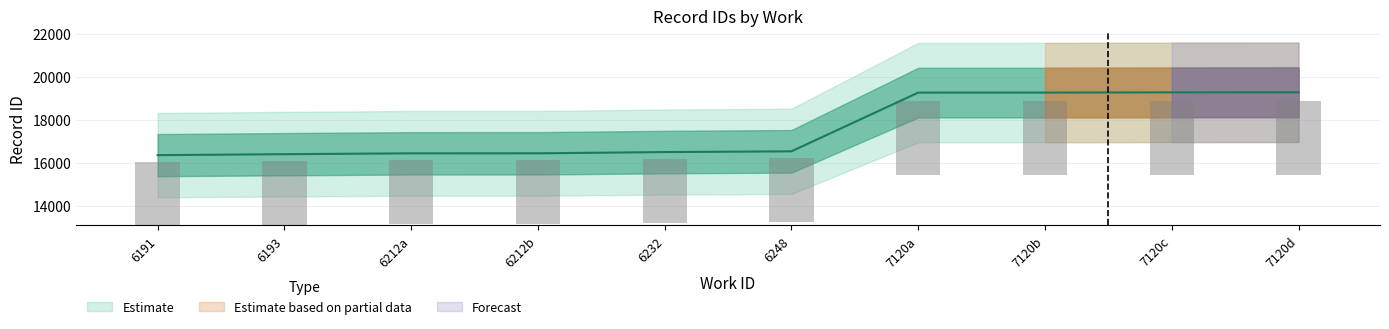

Is it true that id_mid equals 3994.7 at 6232?

False